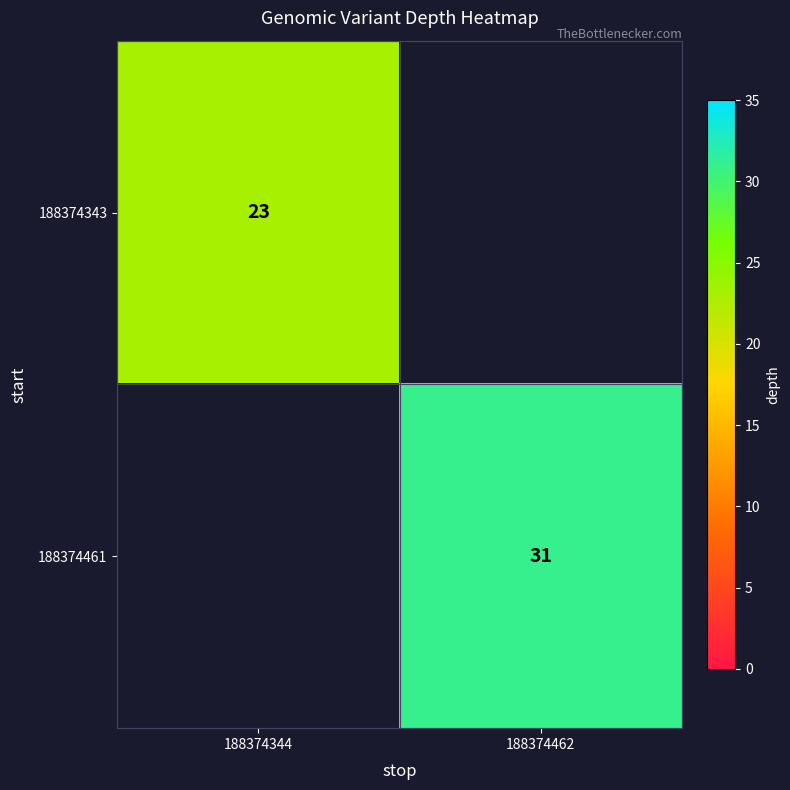

Is it true that 188374343 equals 15.9 at 188374344?

False